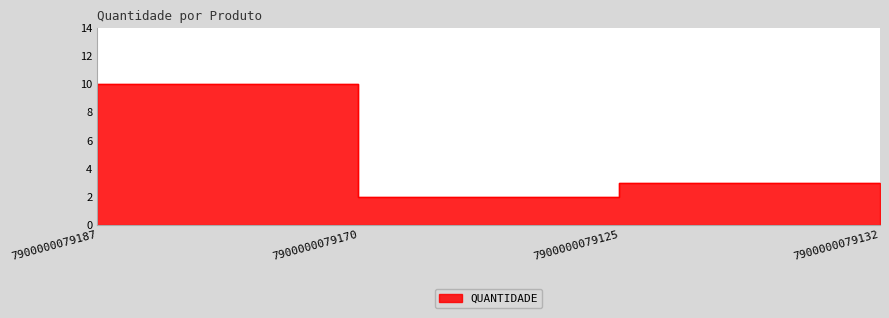

What is the minimum value shown in the chart?

2